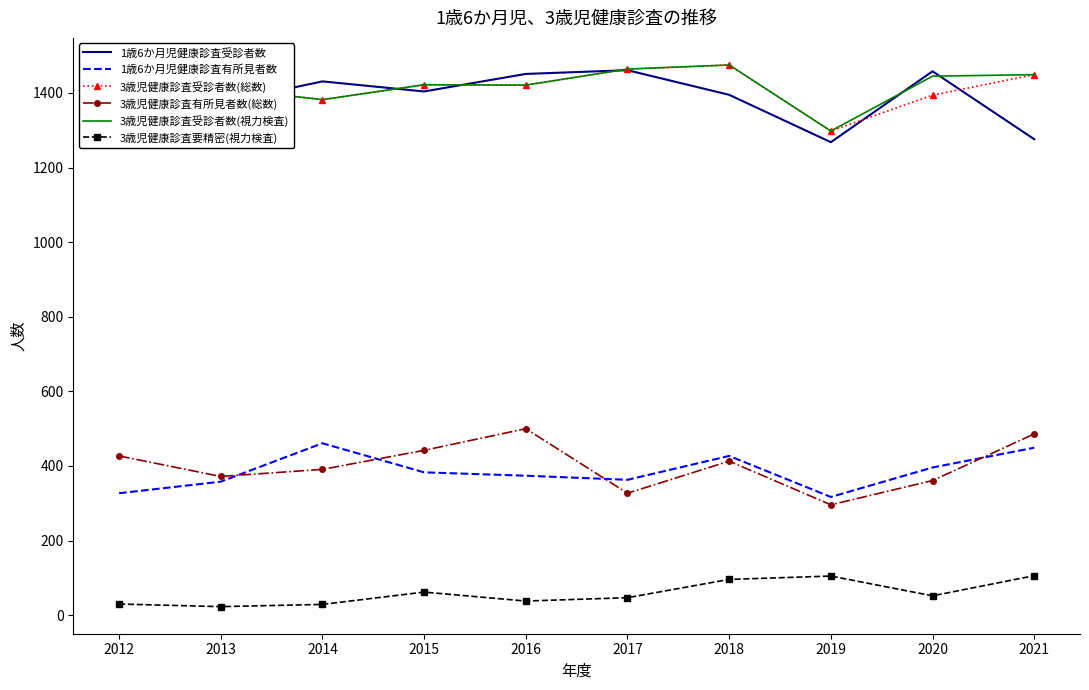

What value does the 1歳6か月児健康診査受診者数 series have at 2015?

1404